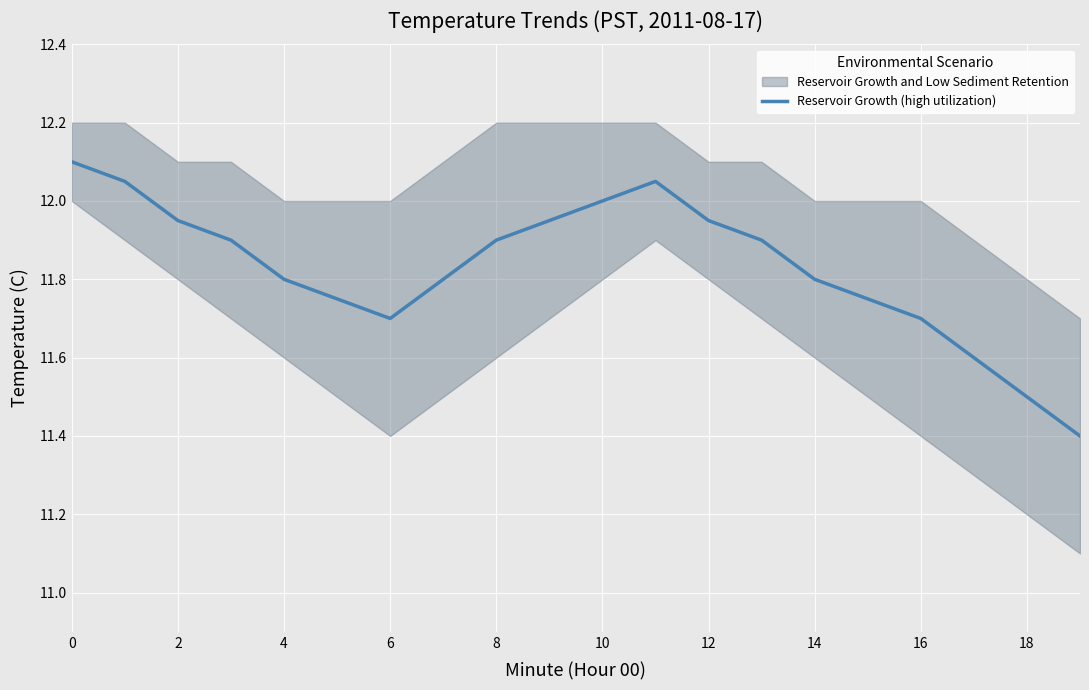

How many points are lower than both their immediate neighbors (excluding endpoints)?

1